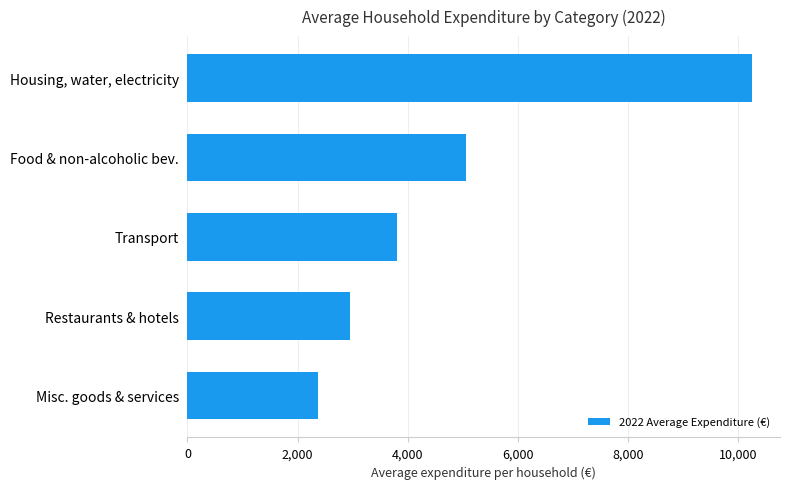

Which has a higher value, Housing, water, electricity or Transport?

Housing, water, electricity